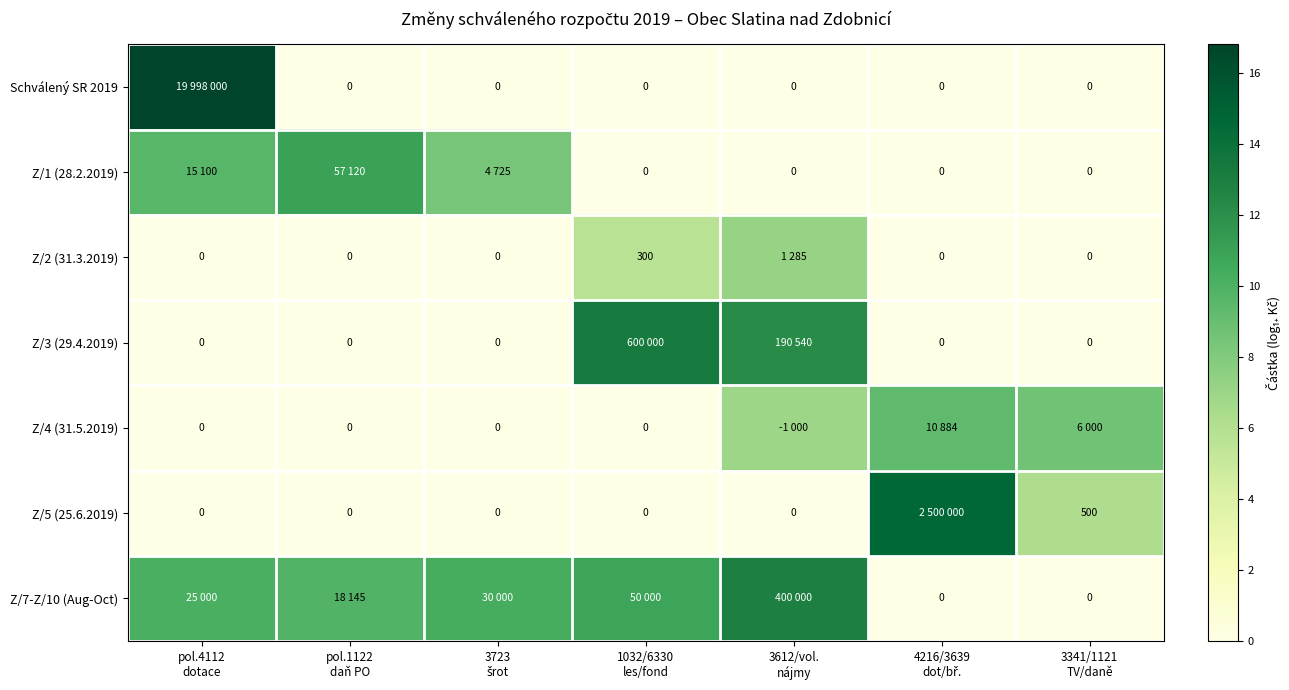

At 3723 šrot, list the series in order from smallest to largest.

Schválený SR 2019, Z/2 (31.3.2019), Z/3 (29.4.2019), Z/4 (31.5.2019), Z/5 (25.6.2019), Z/1 (28.2.2019), Z/7-Z/10 (Aug-Oct)